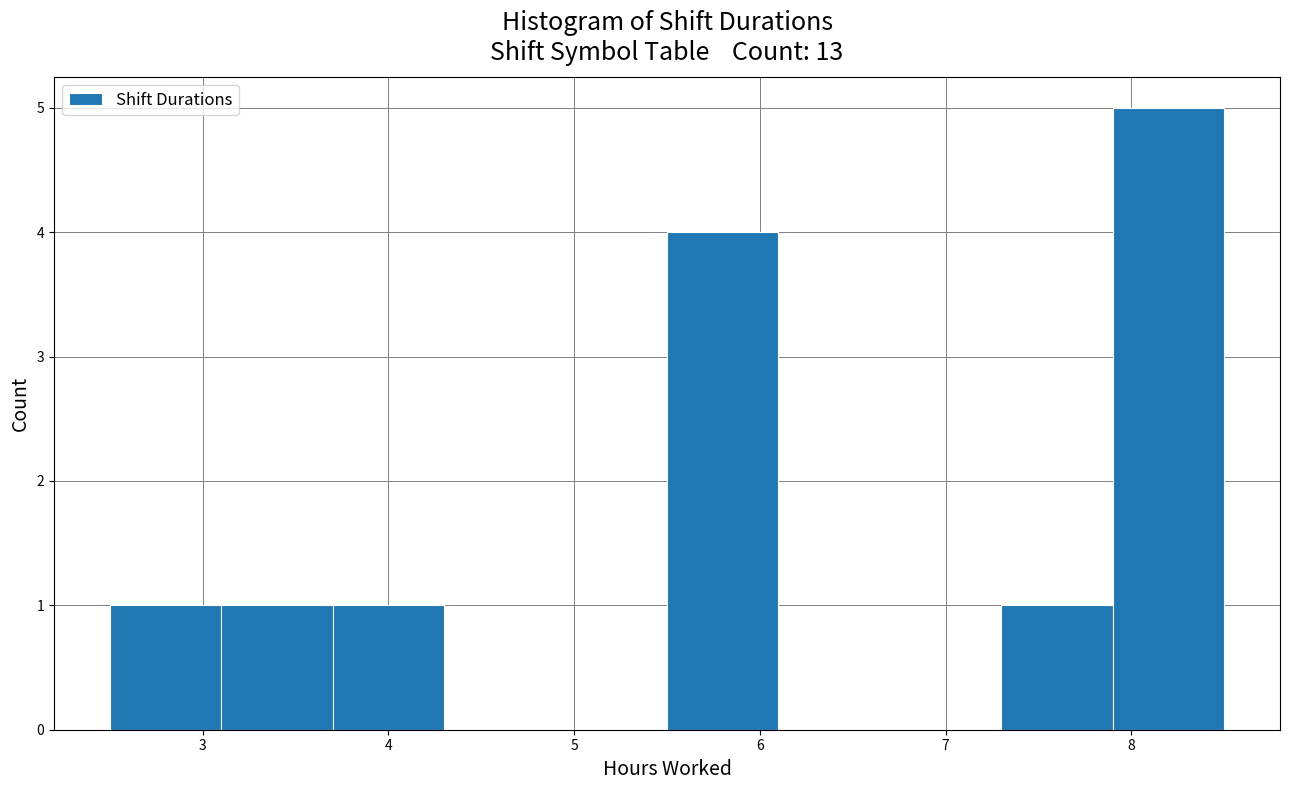

Reading left to right, list every bar in this chart as the range it spans on the x-axis followed by its height. The values are not printed on the chart, so give them approximately, as read against the axis.

2.5 to 3.1: 1
3.1 to 3.7: 1
3.7 to 4.3: 1
4.3 to 4.9: 0
4.9 to 5.5: 0
5.5 to 6.1: 4
6.1 to 6.7: 0
6.7 to 7.3: 0
7.3 to 7.9: 1
7.9 to 8.5: 5